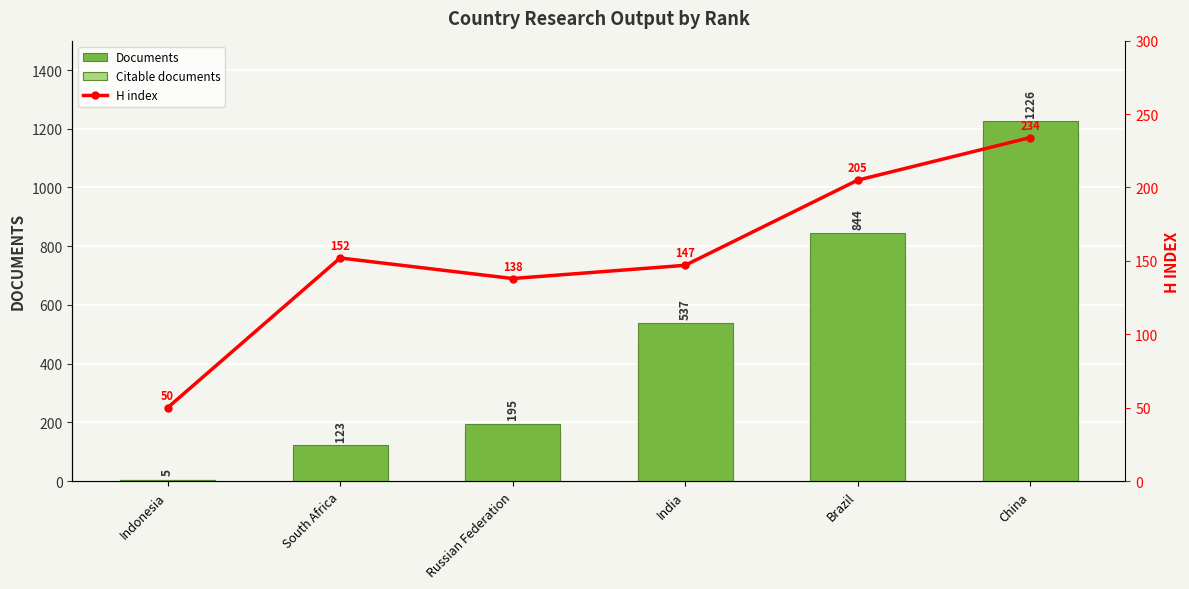

Is it true that H index equals 147 at India?

True